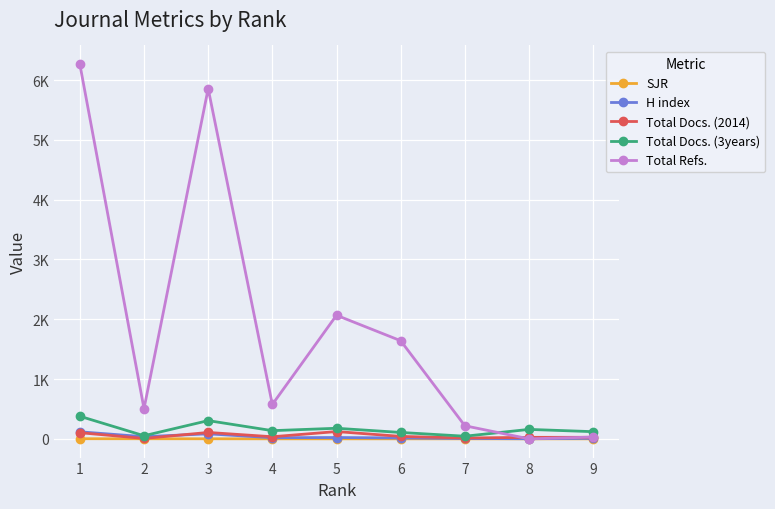

Is the value of Total Docs. (3years) at 1 greater than the value of Total Refs. at 6?

No